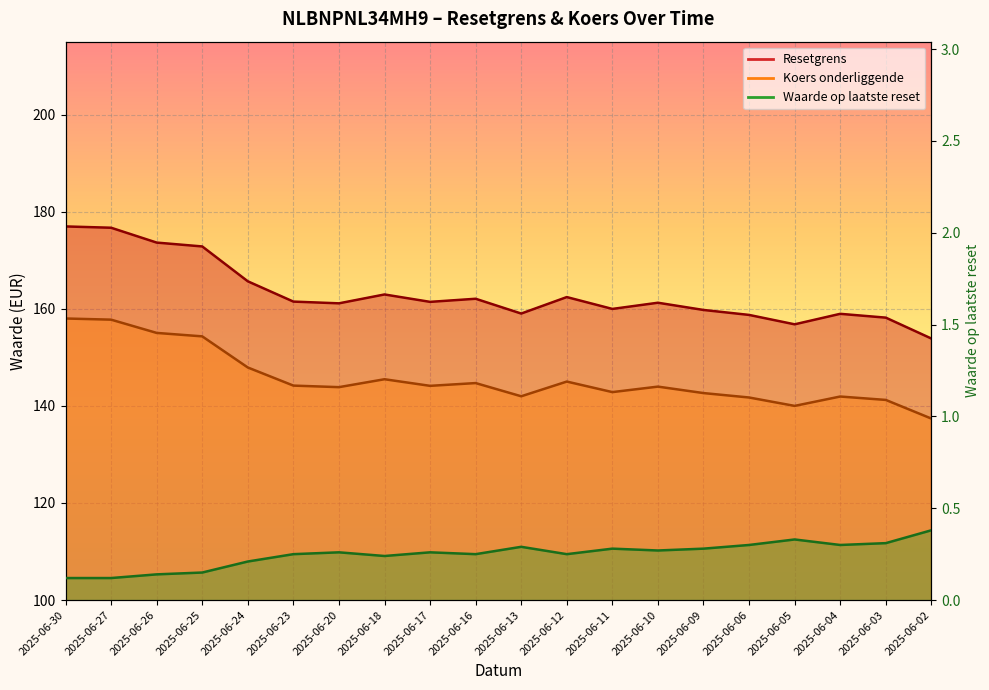

At how many categories does at least one series exceed 110?

20